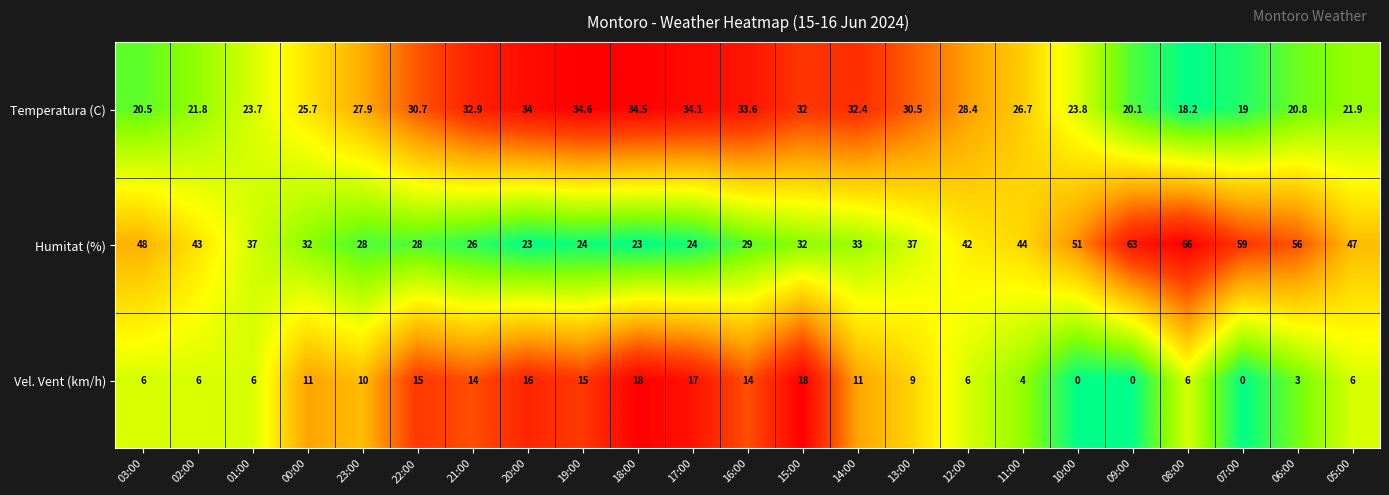

At which category is the sum across all series the highest?

08:00